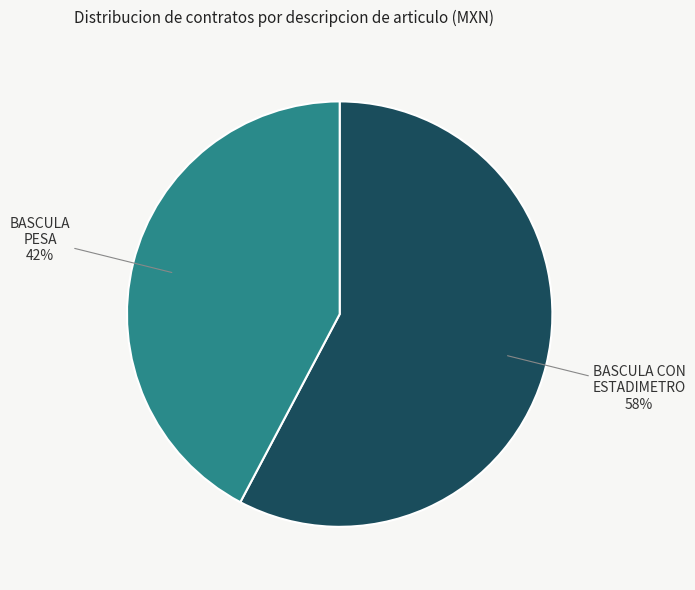

Is BASCULA PESA the majority of the pie?

No